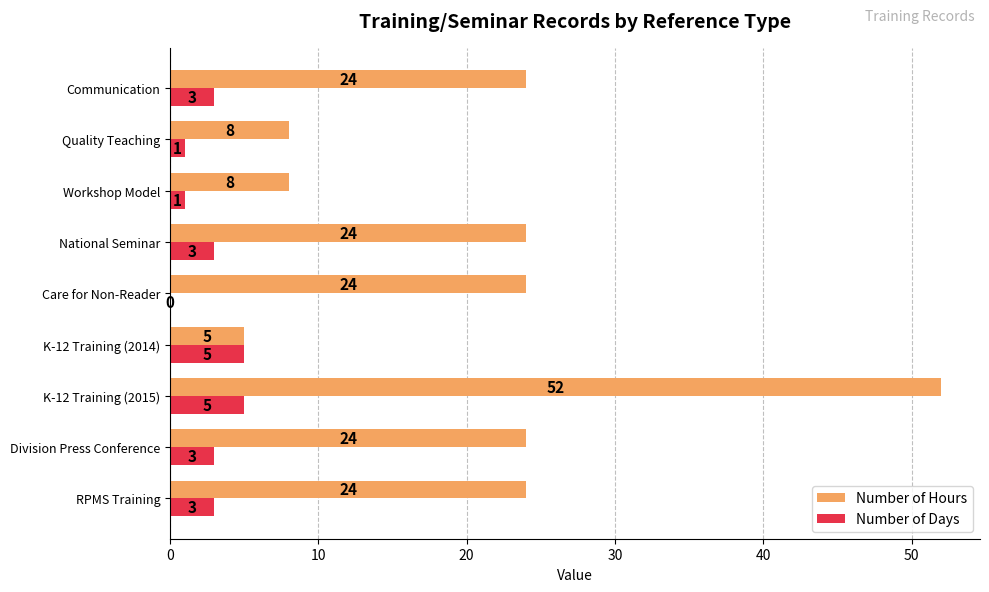

What is the average value of the Number of Hours series?

21